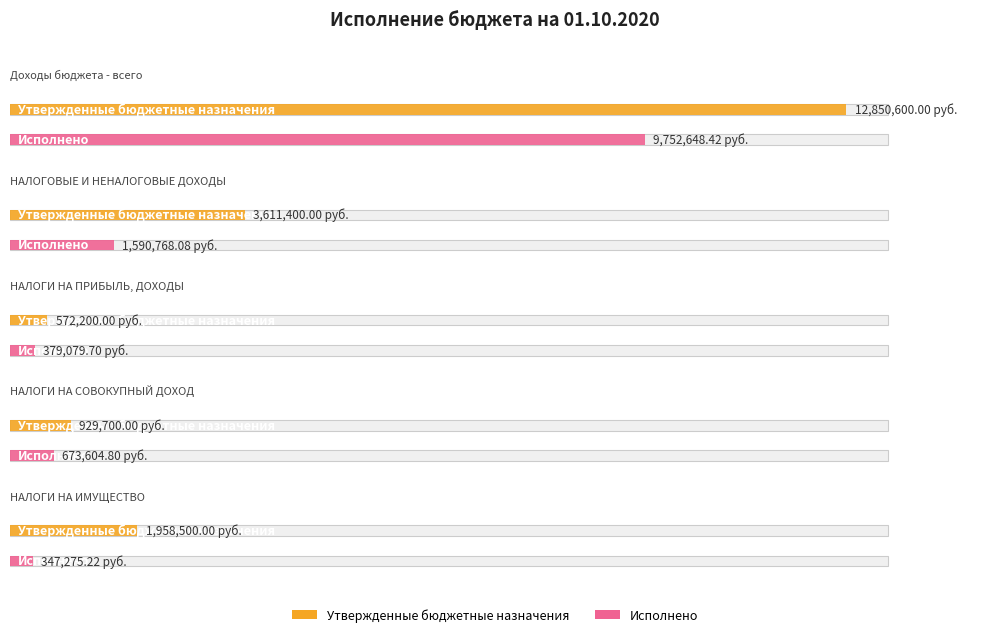

What is the difference between the highest and lowest values at НАЛОГОВЫЕ И НЕНАЛОГОВЫЕ ДОХОДЫ?

2020631.9